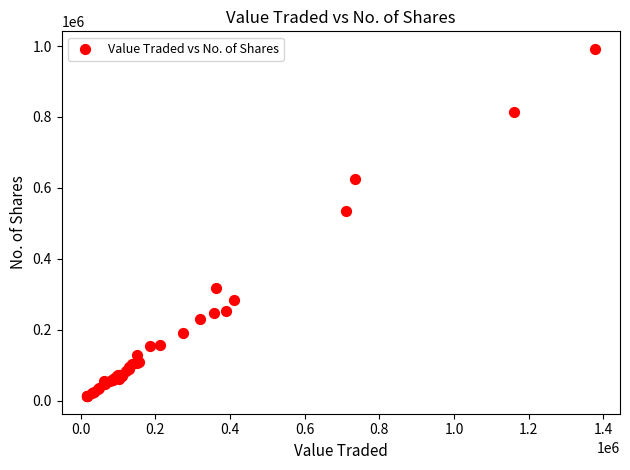

What Y value in the scatter plot is closest to 502285?

533513